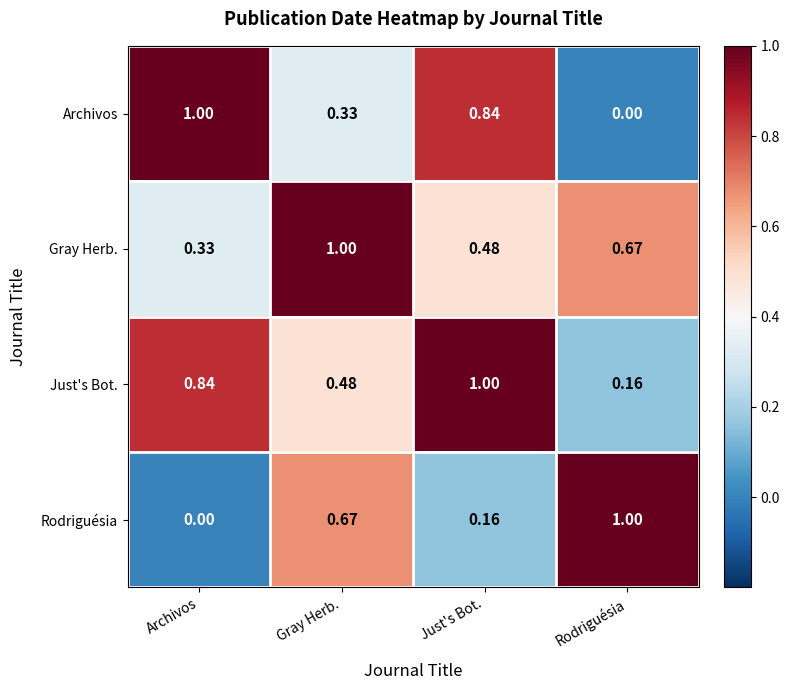

What is the total value across all series at Just's Bot.?

2.5